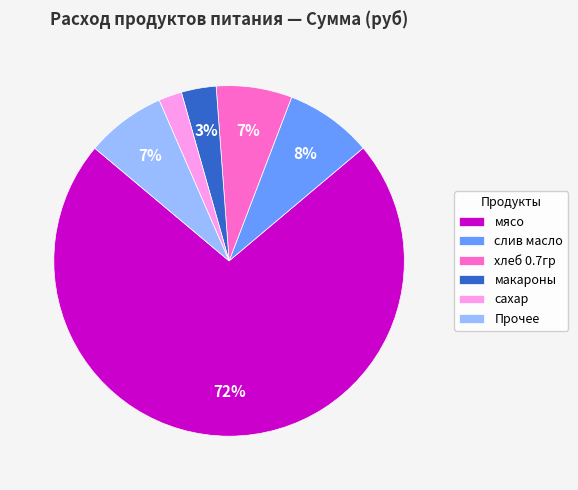

The хлеб 0.7гр slice represents 14% of the pie. True or false?

False